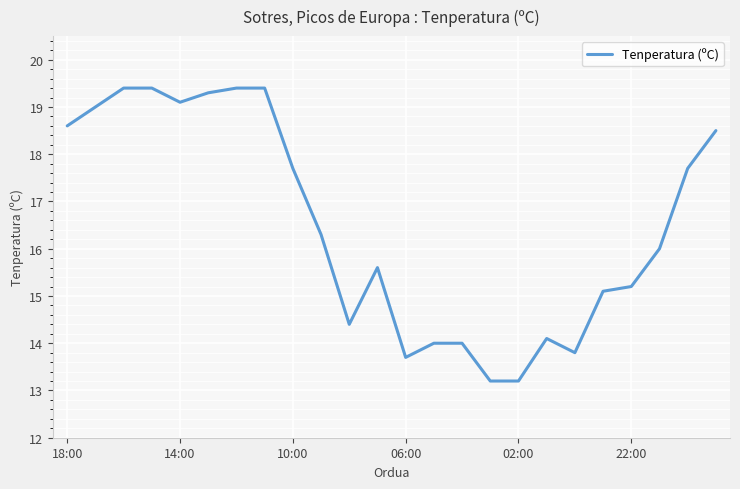

What is the minimum value shown in the chart?

13.2